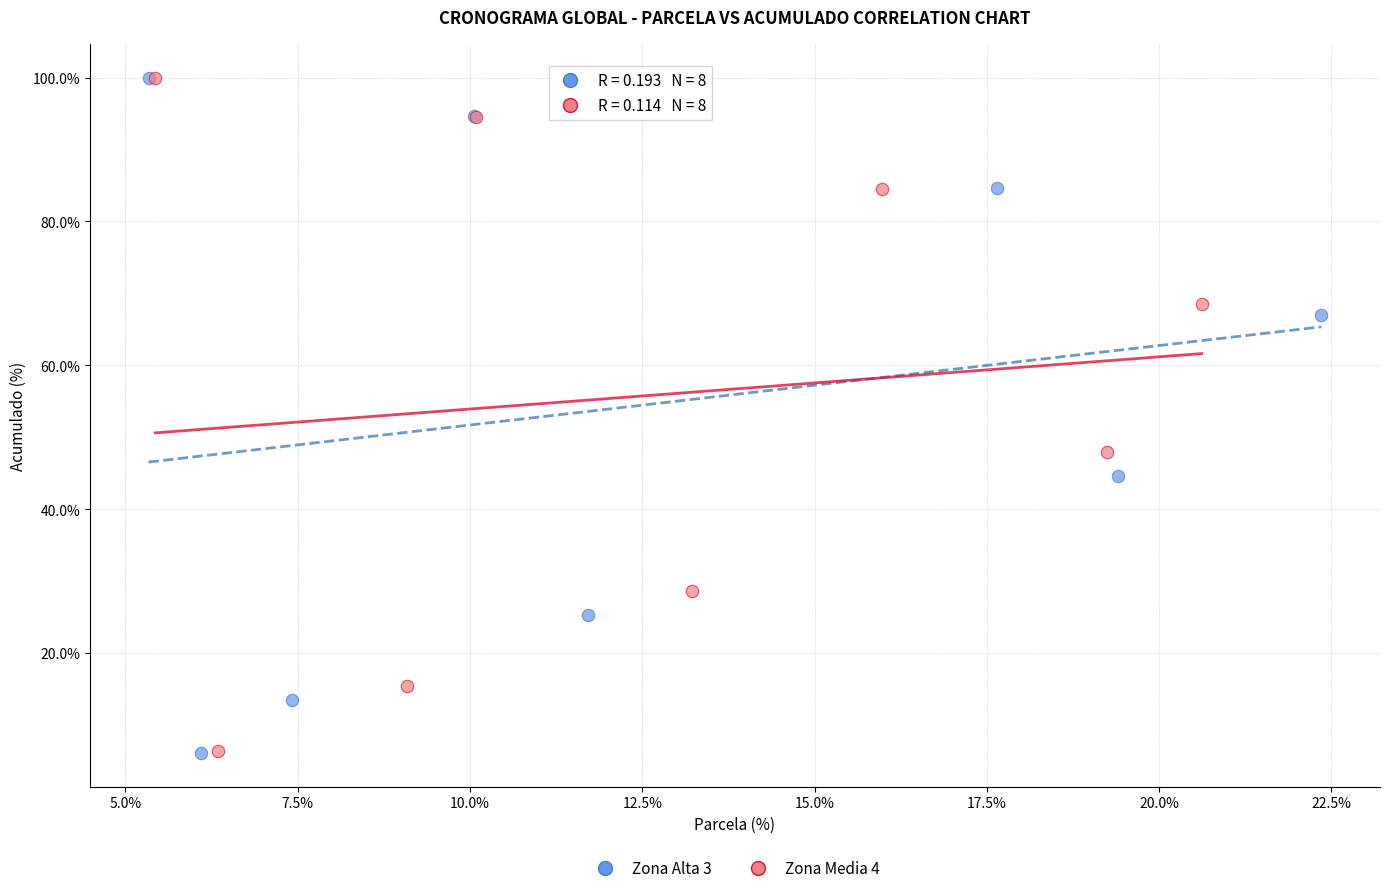

What are all the series names shown in the legend?

Zona Alta 3, Zona Media 4